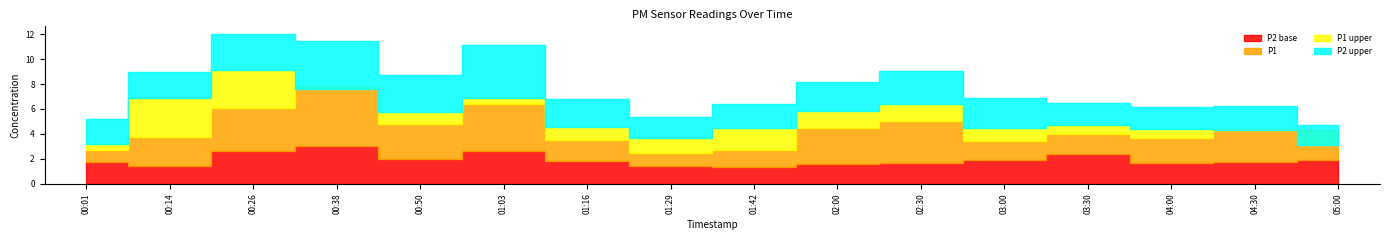

What position from the left is 04:30?

15